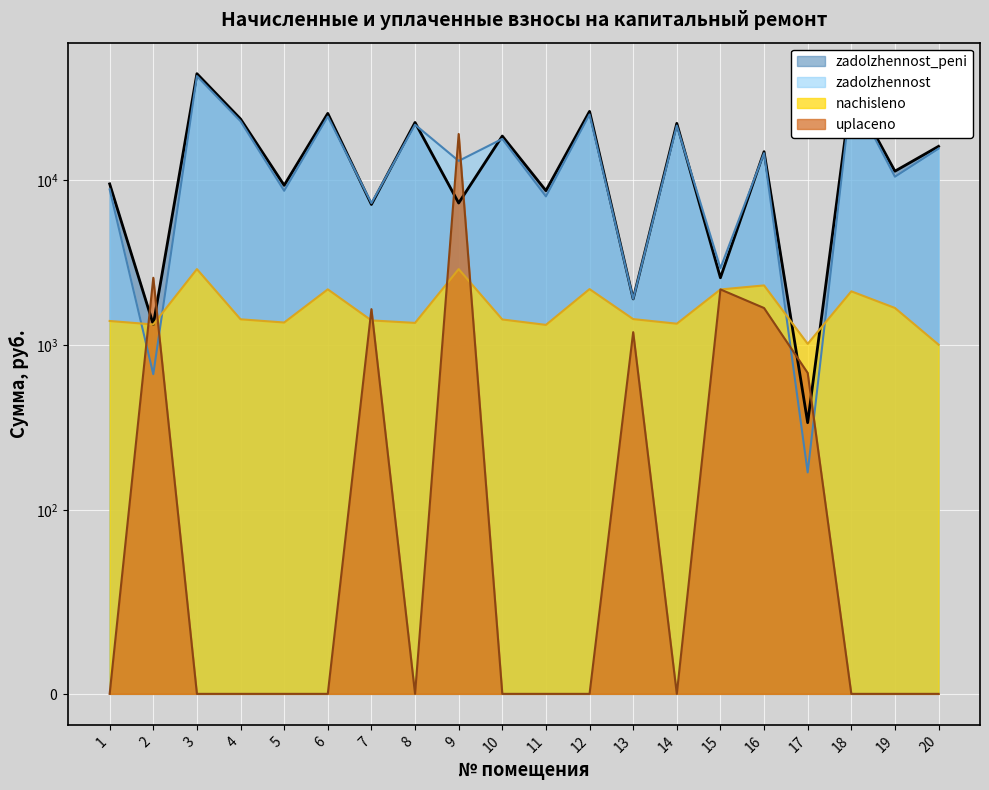

What is the sum of all nachisleno values?

34331.9